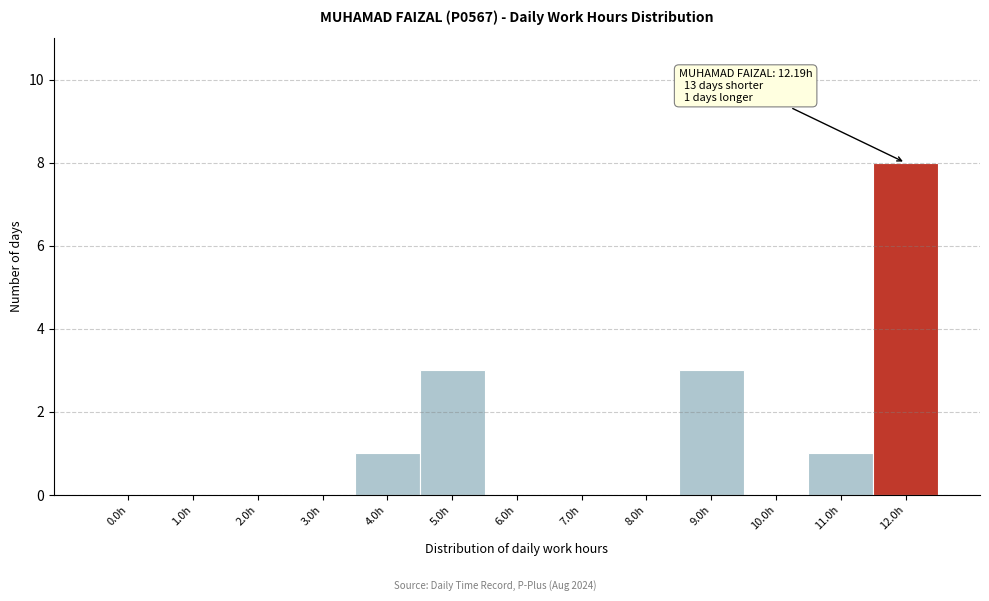

Reading left to right, what are all the values shown in this chart?

0.0h=0	1.0h=0	2.0h=0	3.0h=0	4.0h=1	5.0h=3	6.0h=0	7.0h=0	8.0h=0	9.0h=3	10.0h=0	11.0h=1	12.0h=8